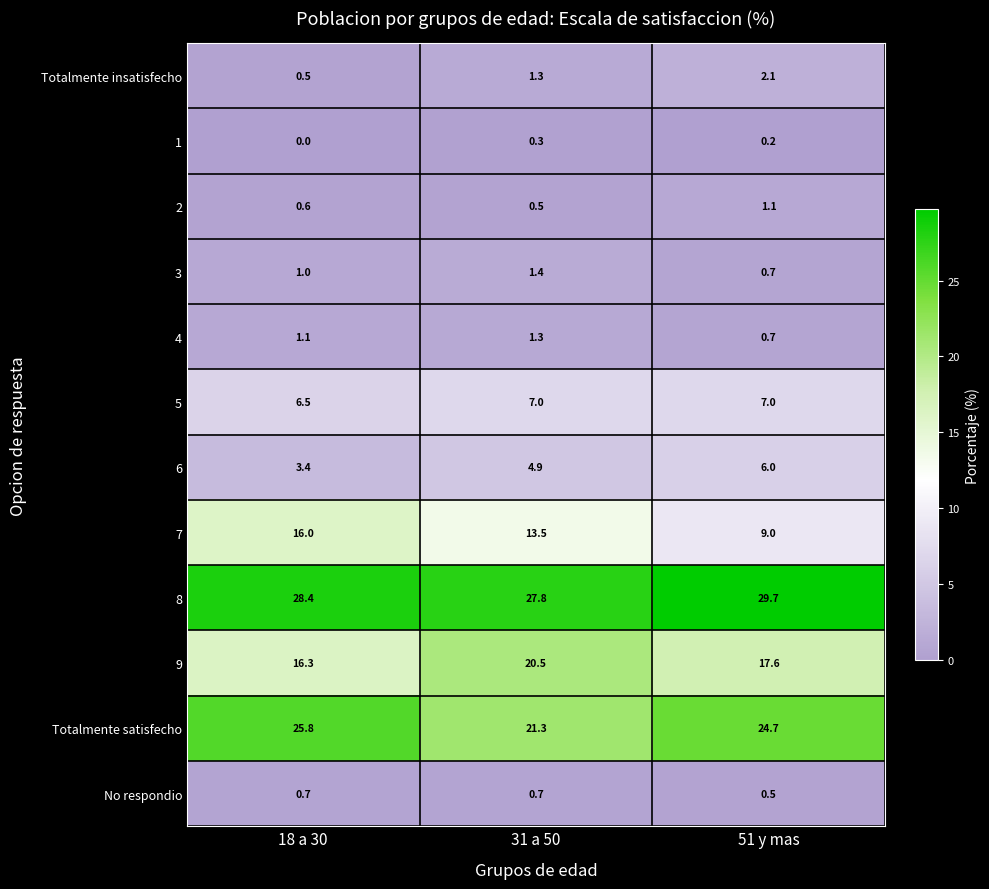

At which category does the chart reach its minimum across all series?

18 a 30